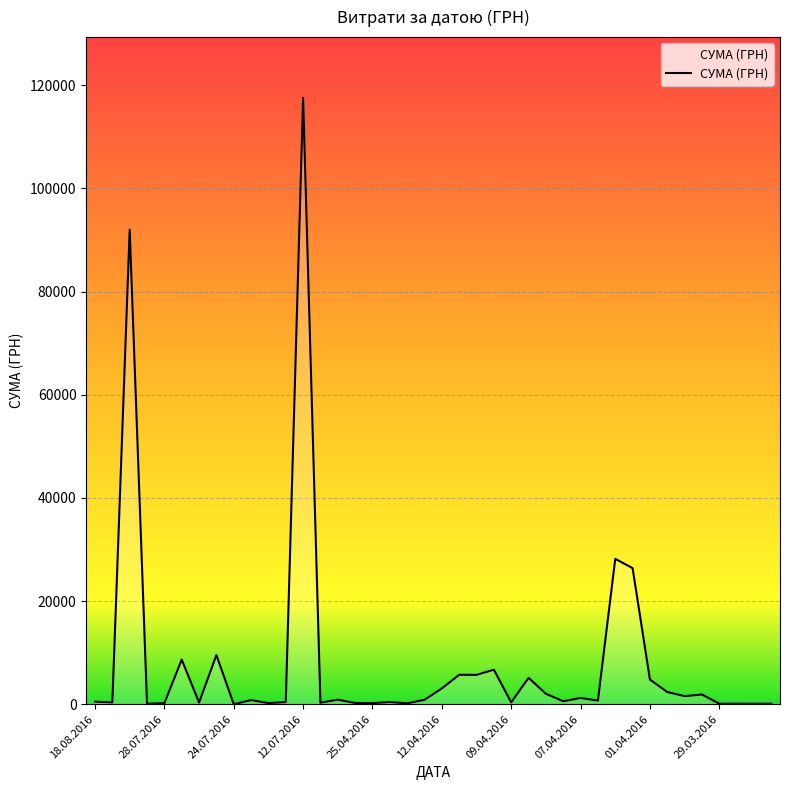

What is the difference between the maximum and minimum values?

117557.6